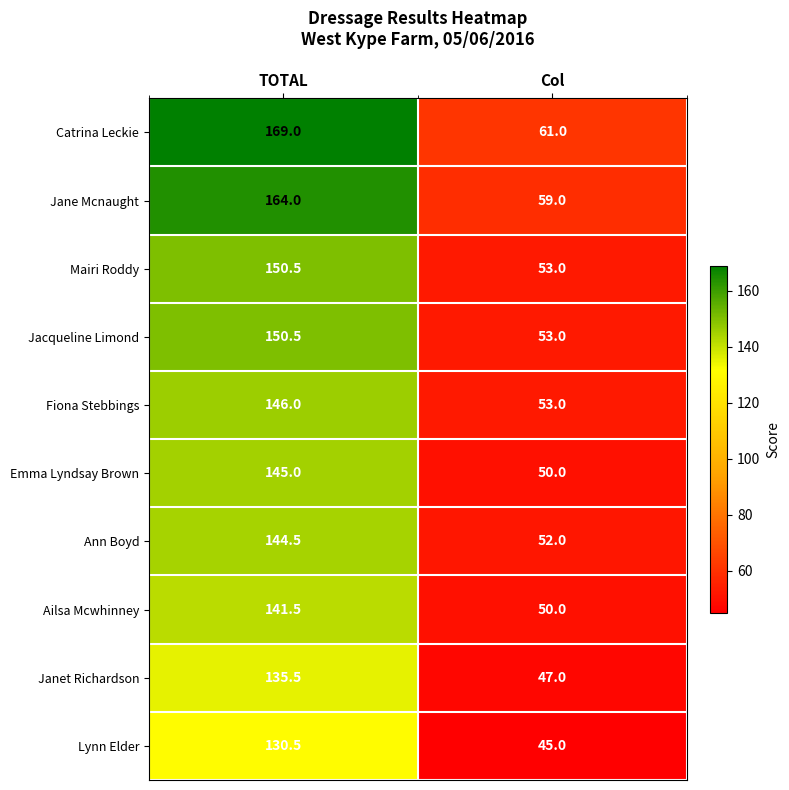

True or false: Ann Boyd has a value of 39.5 at TOTAL.

False